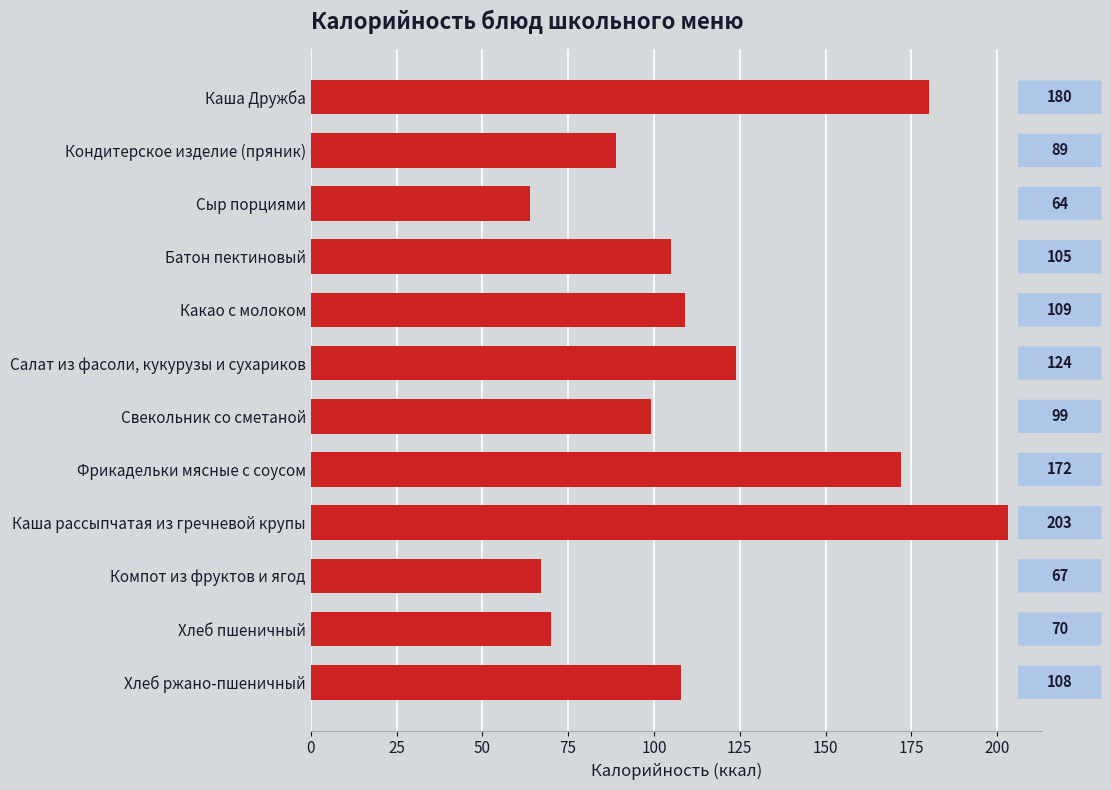

Approximately how many times larger is the value at Каша рассыпчатая из гречневой крупы compared to Каша Дружба?

1.1